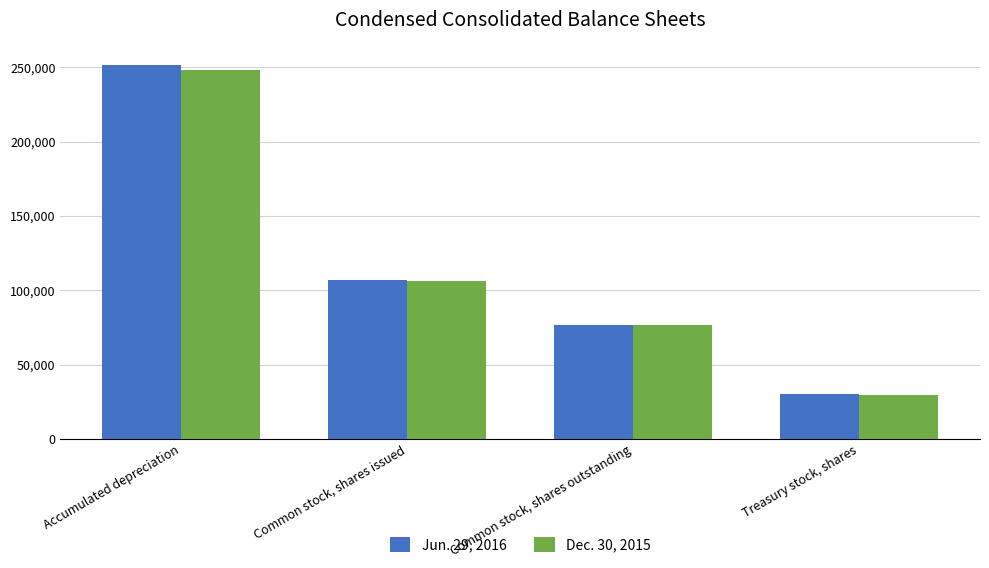

Reading right to left, transcribe all the data shown in this chart.

Jun. 29, 2016: 30421	76560	106981	251129
Dec. 30, 2015: 29659	76862	106521	247995